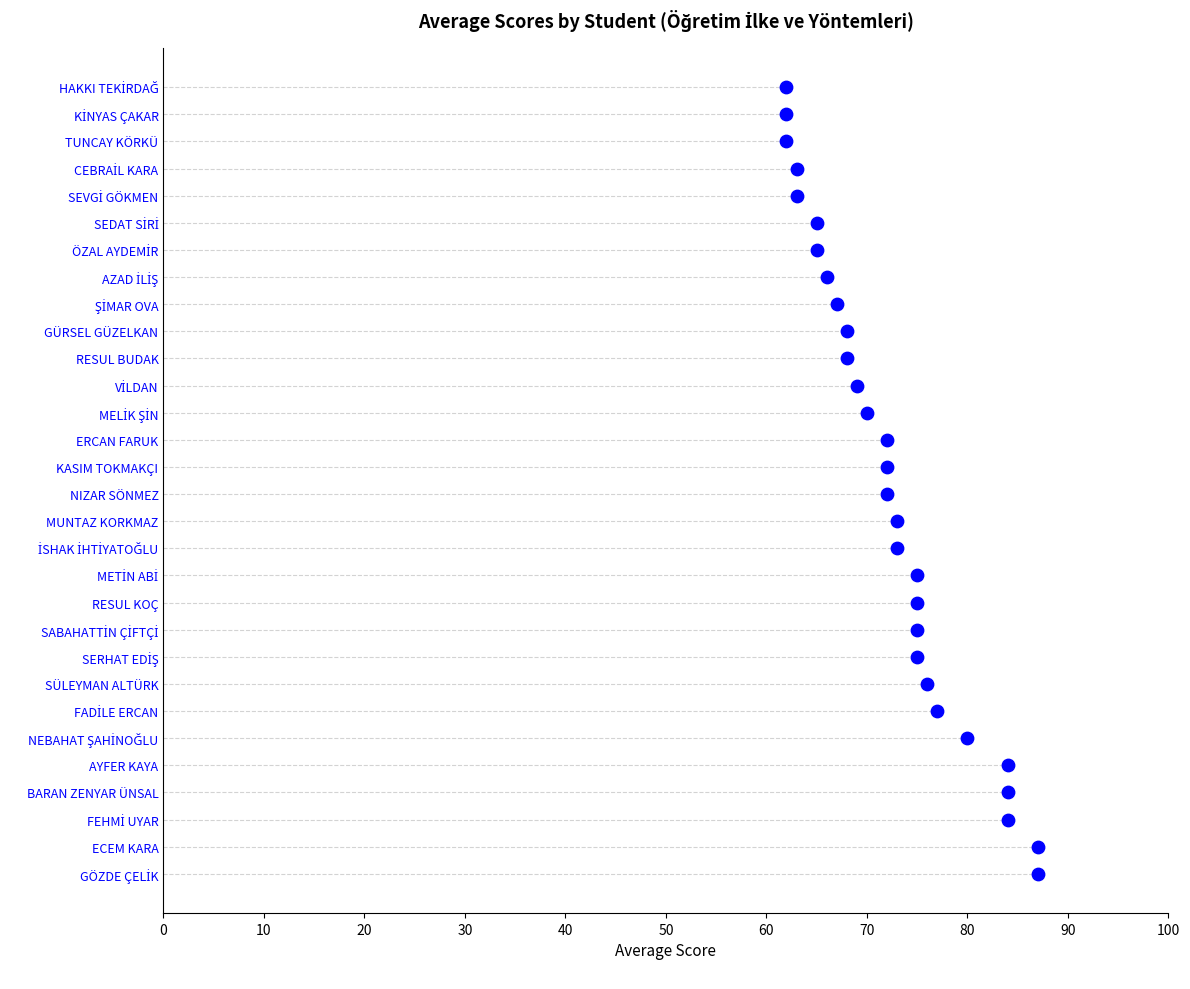

Between 40 and 0, which is larger?

40